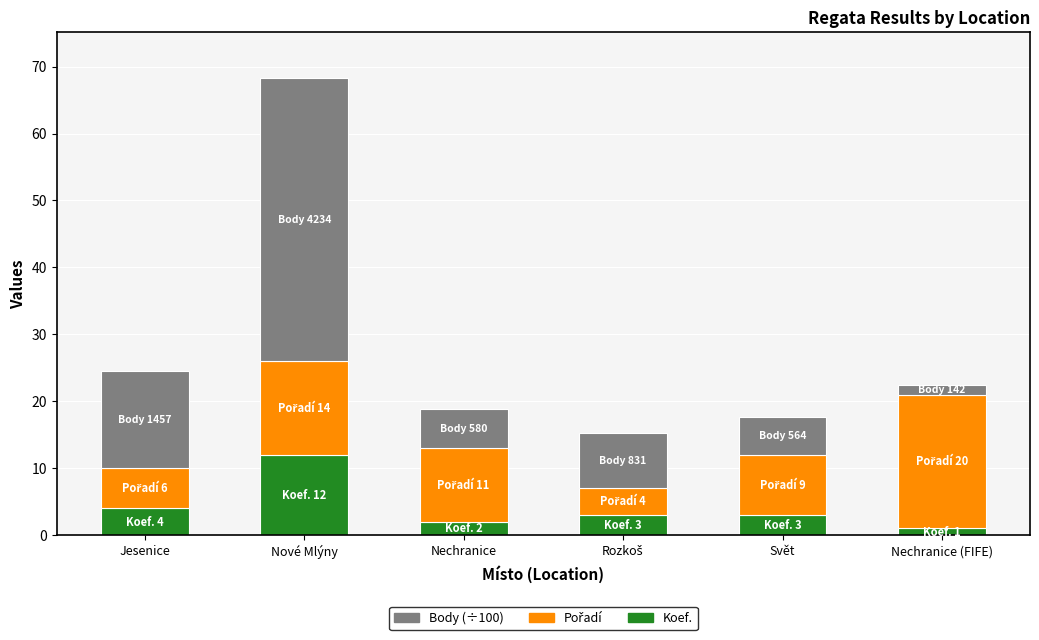

What is the sum of all Koef. values?

25.0